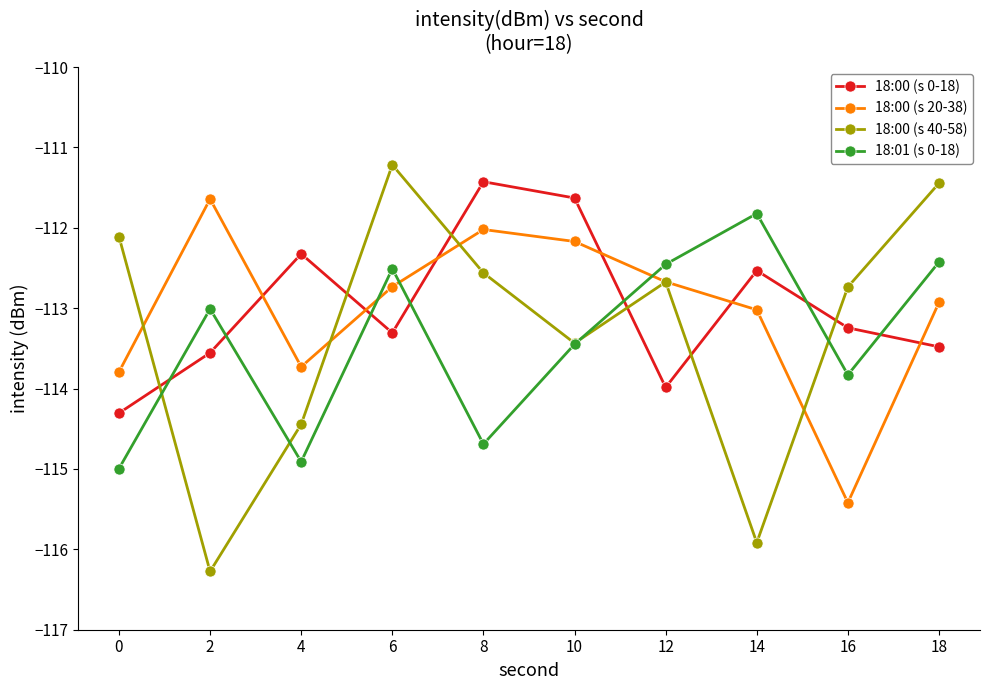

How many categories are shown in the chart?

10